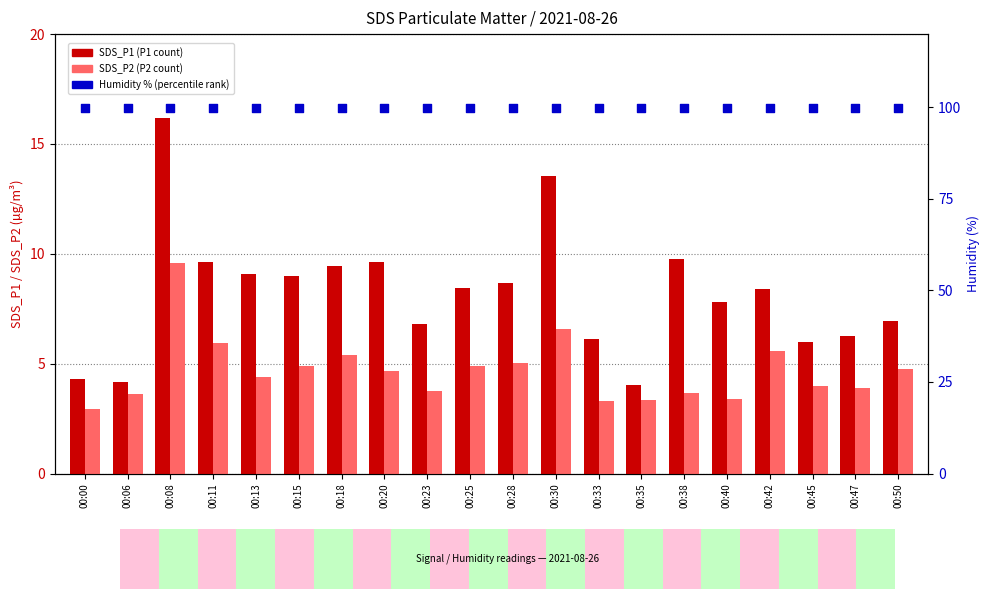

Is the value of Humidity at 00:30 greater than the value of SDS_P2 at 00:38?

Yes